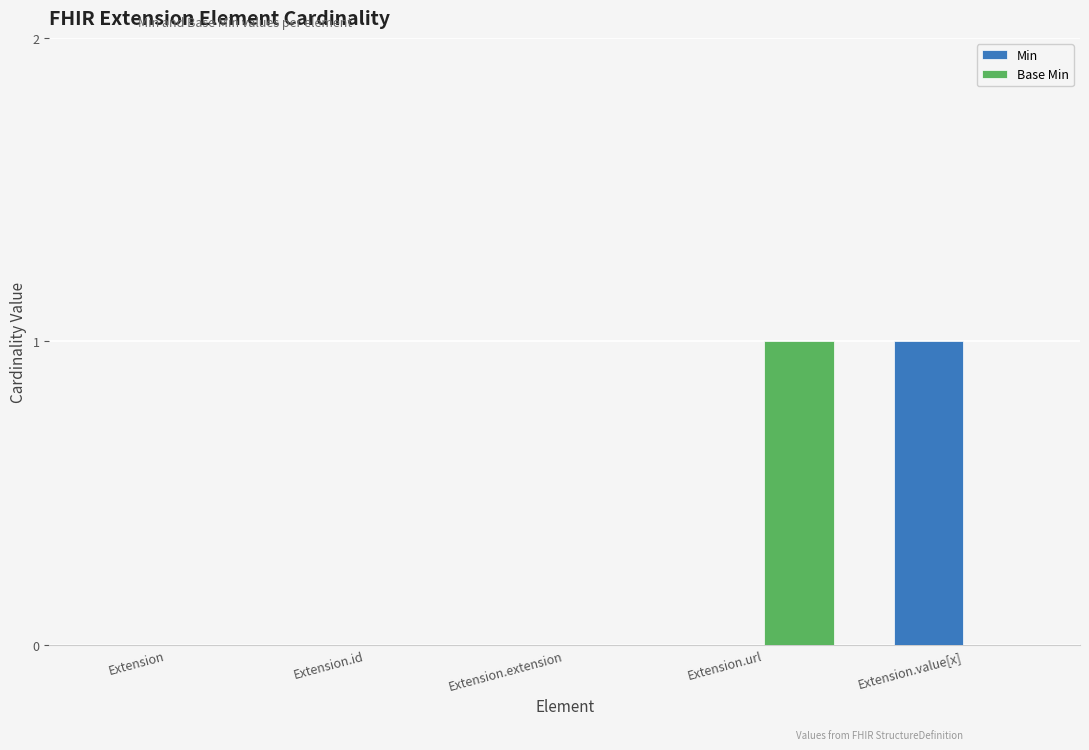

Count the Base Min values in the range 0 to 1.

5